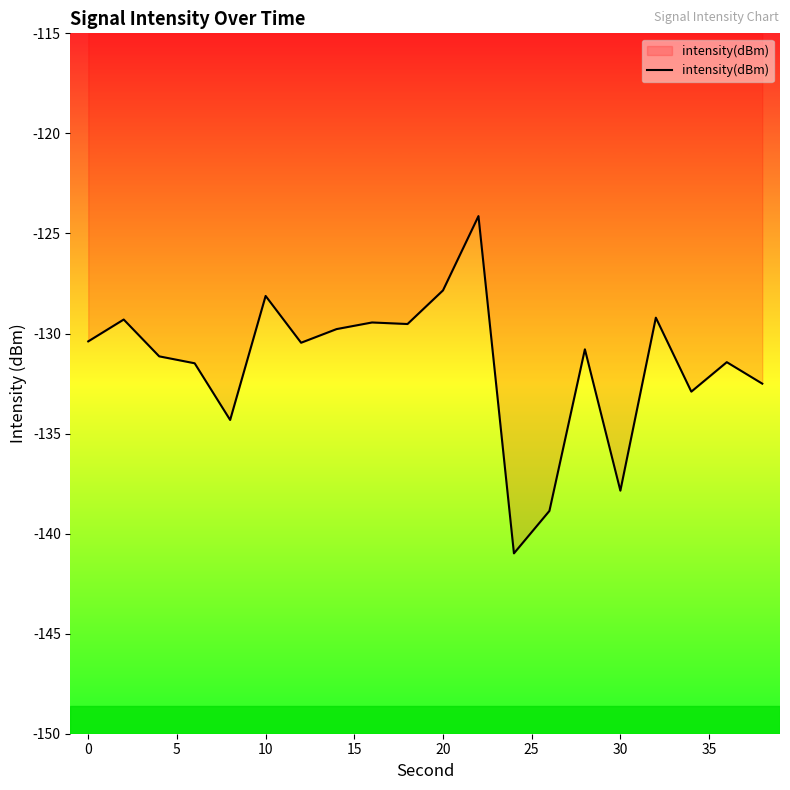

What is the greatest value displayed?

-124.1